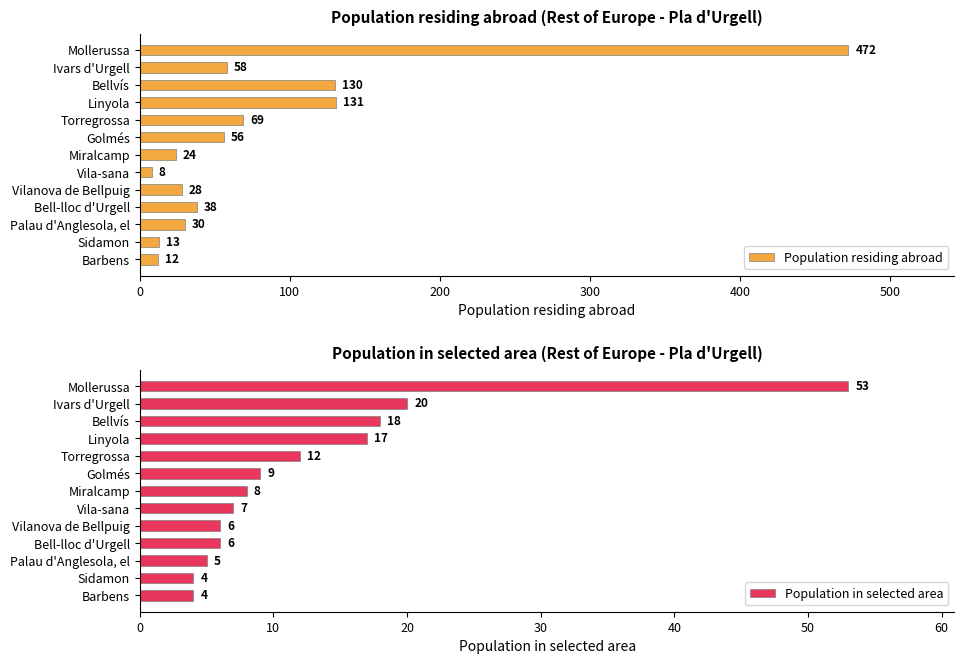

True or false: Population in selected area has a value of 2 at Sidamon.

False